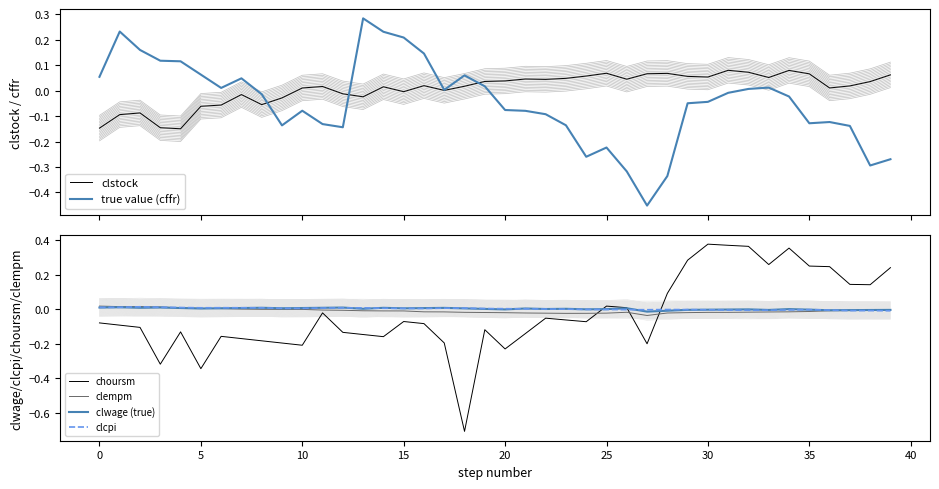

At which label does clcpi reach its minimum?

39